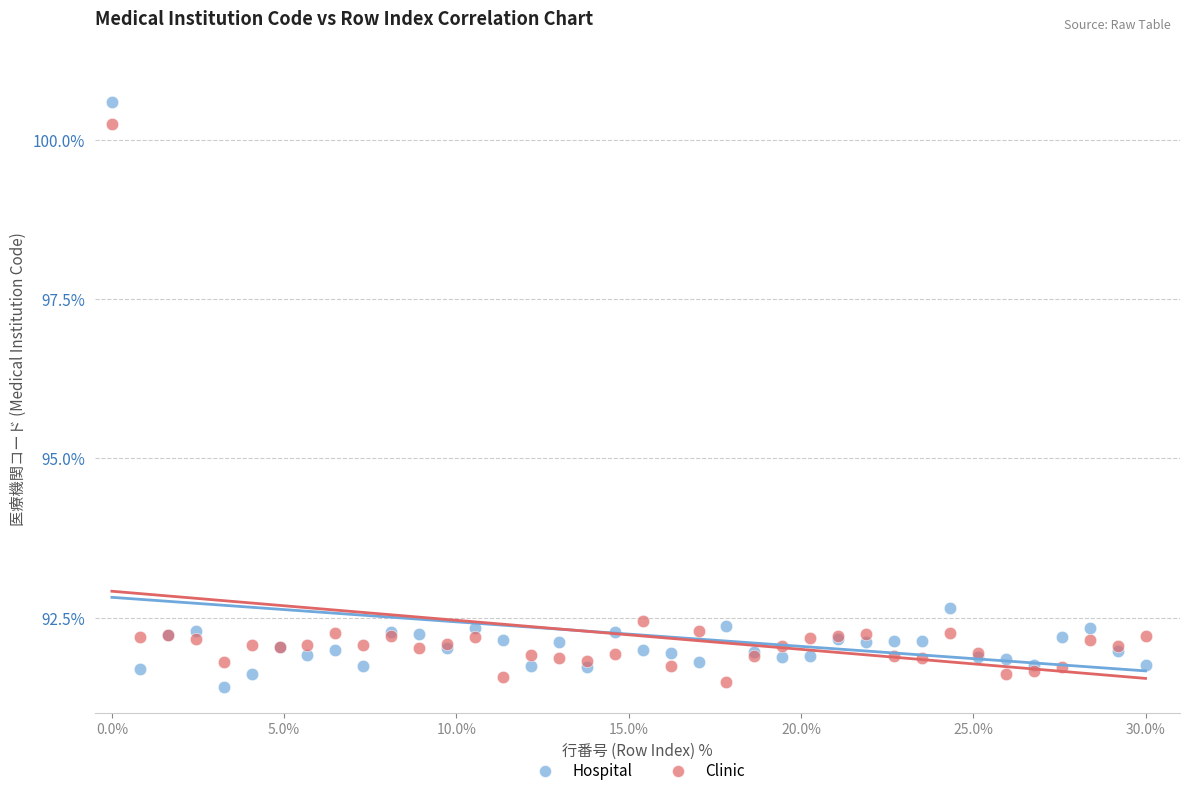

What are all the series names shown in the legend?

Hospital, Clinic